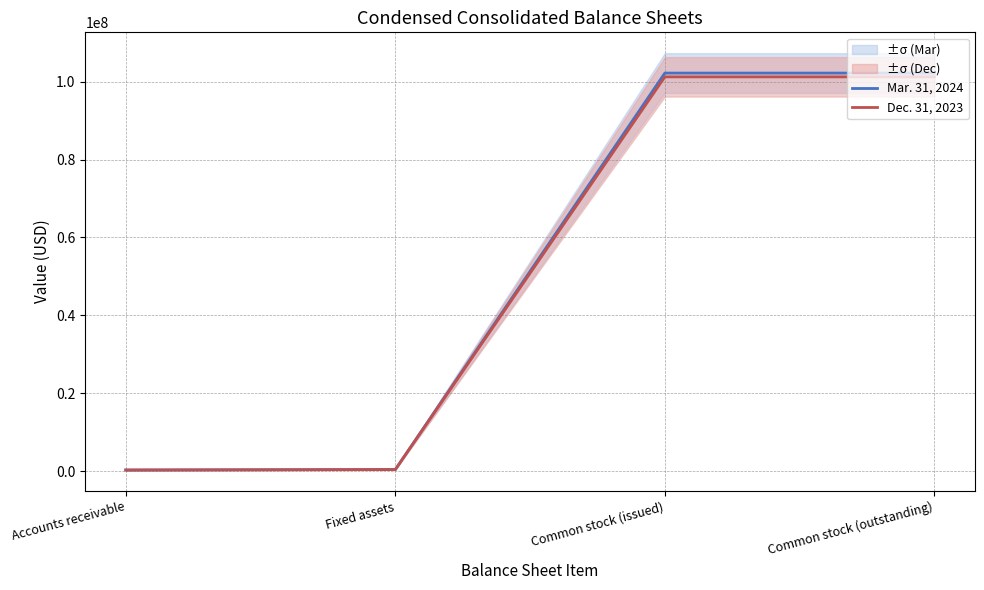

Is the value of Mar. 31, 2024 at Accounts receivable greater than the value of Dec. 31, 2023 at Accounts receivable?

No